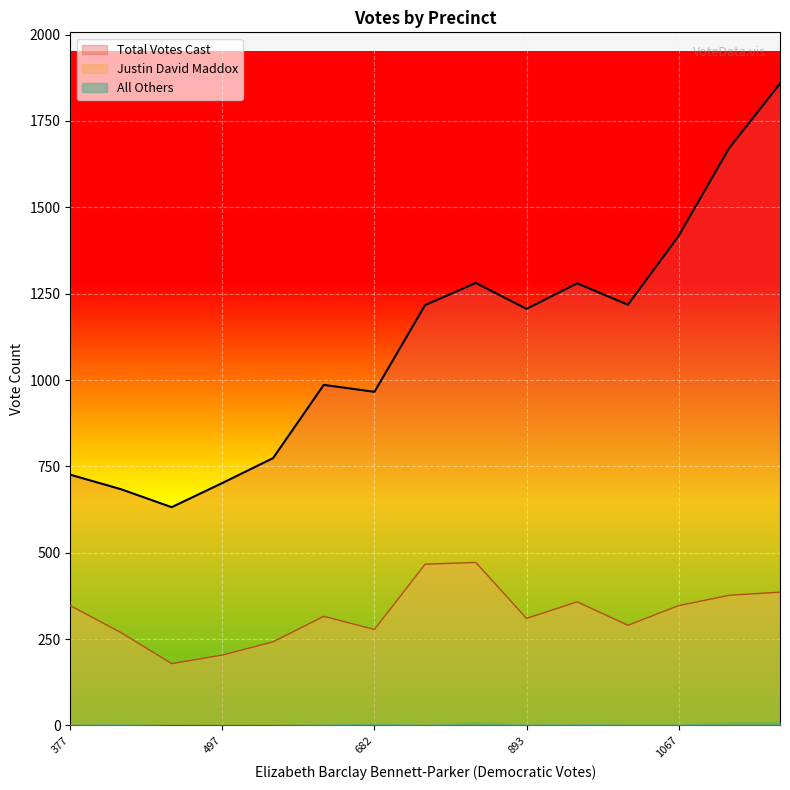

True or false: Total Votes Cast and All Others cross at least once.

False